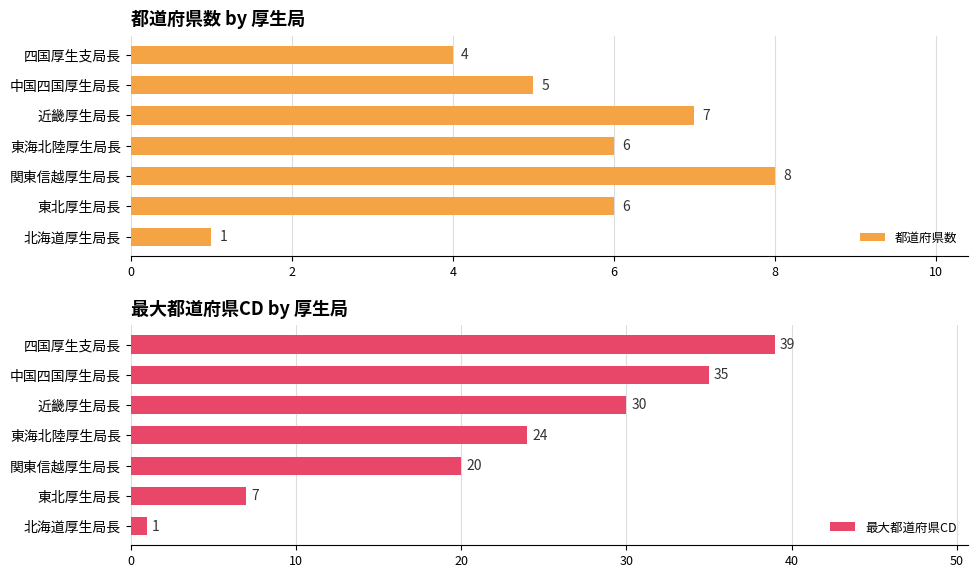

How many bars are there in each group?

2